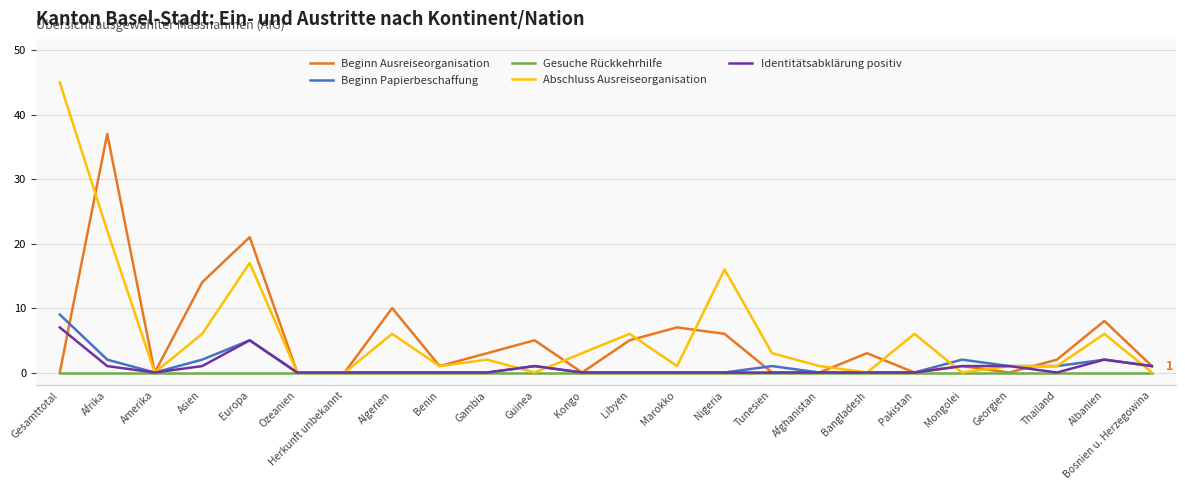

Which series changed the most between Herkunft unbekannt and Nigeria?

Abschluss Ausreiseorganisation